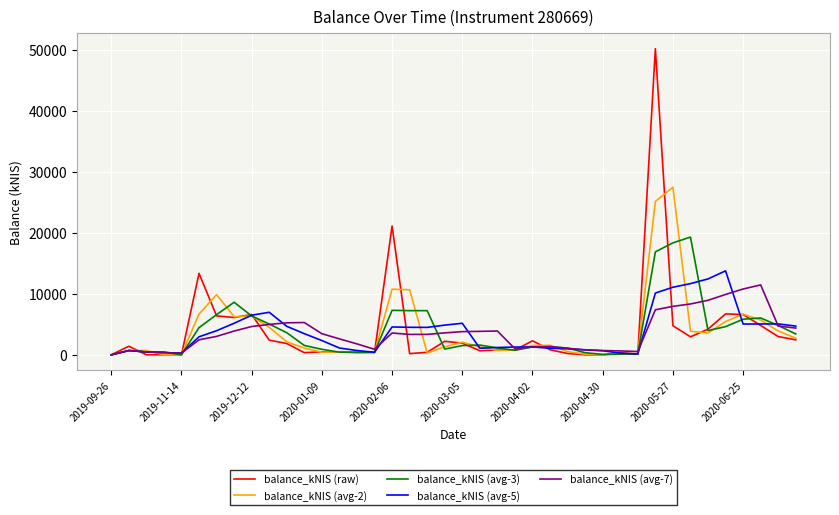

Rank the series by their maximum value, from highest to lowest.

balance_kNIS (raw), balance_kNIS (avg-2), balance_kNIS (avg-3), balance_kNIS (avg-5), balance_kNIS (avg-7)